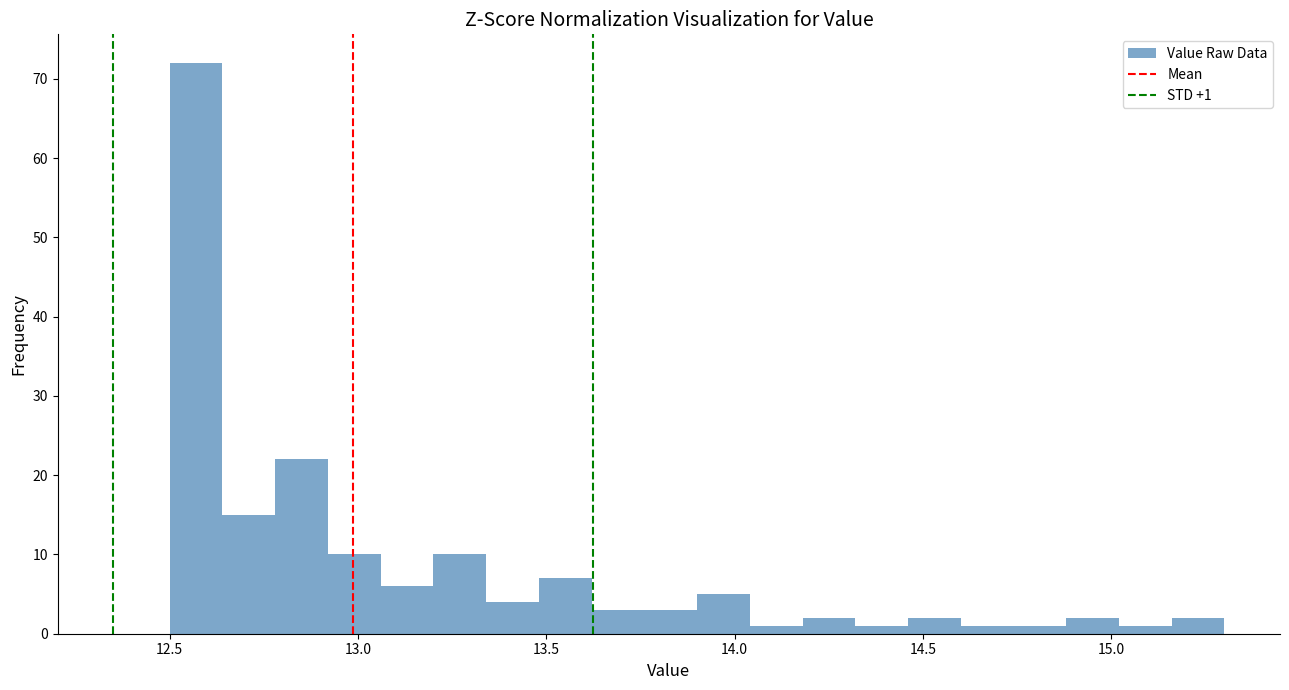

Around what value on the x-axis is the tallest bar? Give the approximate position of its centre, as read against the axis.

12.55